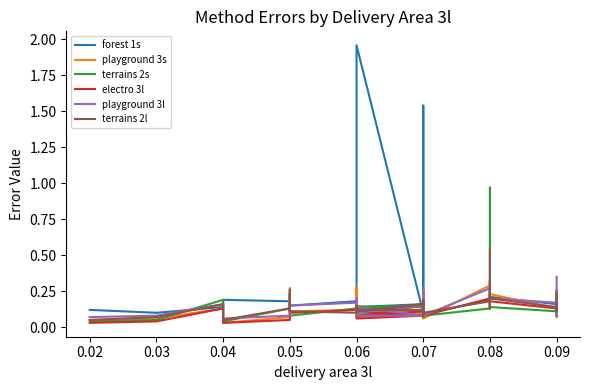

Which series has the widest spread of values?

forest 1s